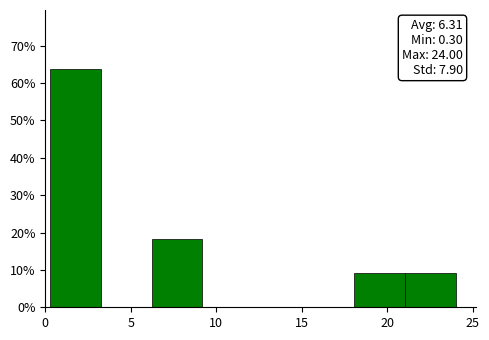

Over which range of the x-axis is the bar tallest?

0.5 to 3.5